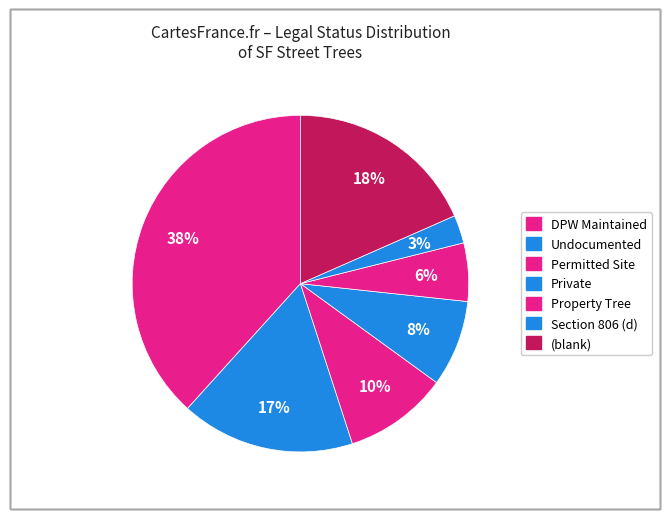

Which has a higher value, Private or Section 806 (d)?

Private